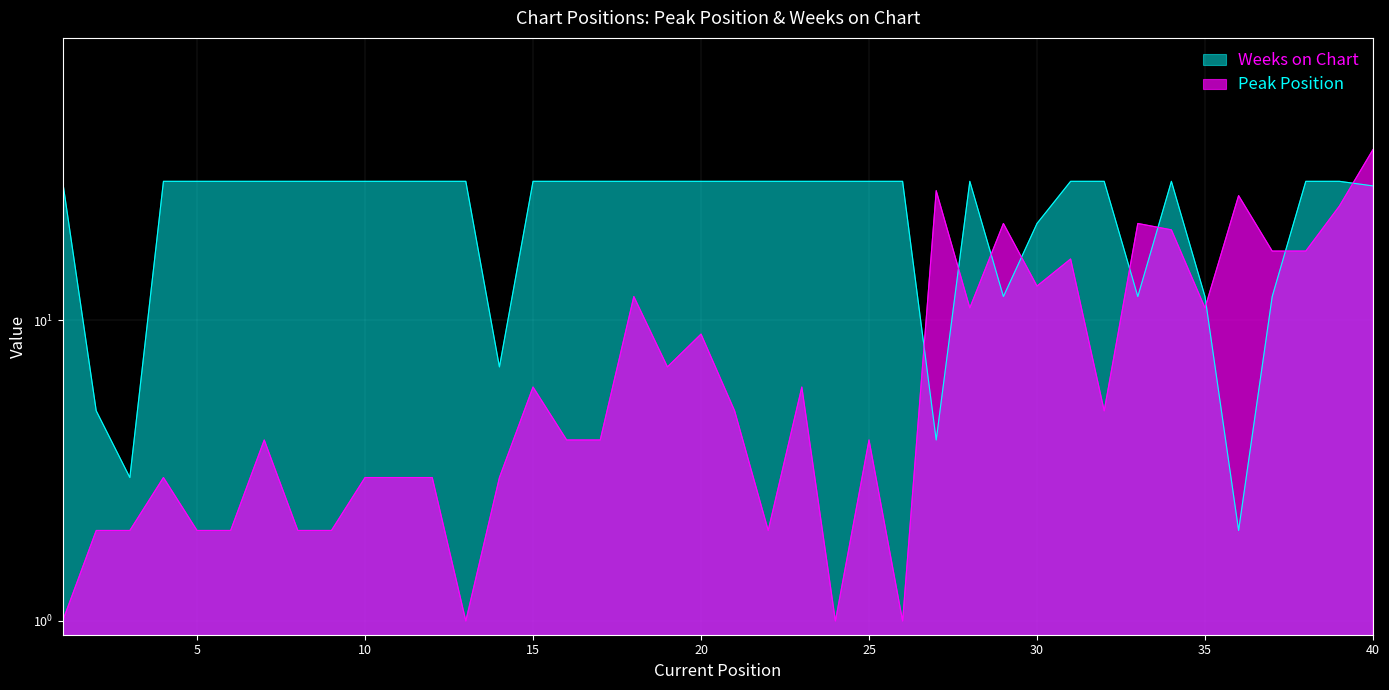

What is the difference between the highest and lowest values at 19?

22